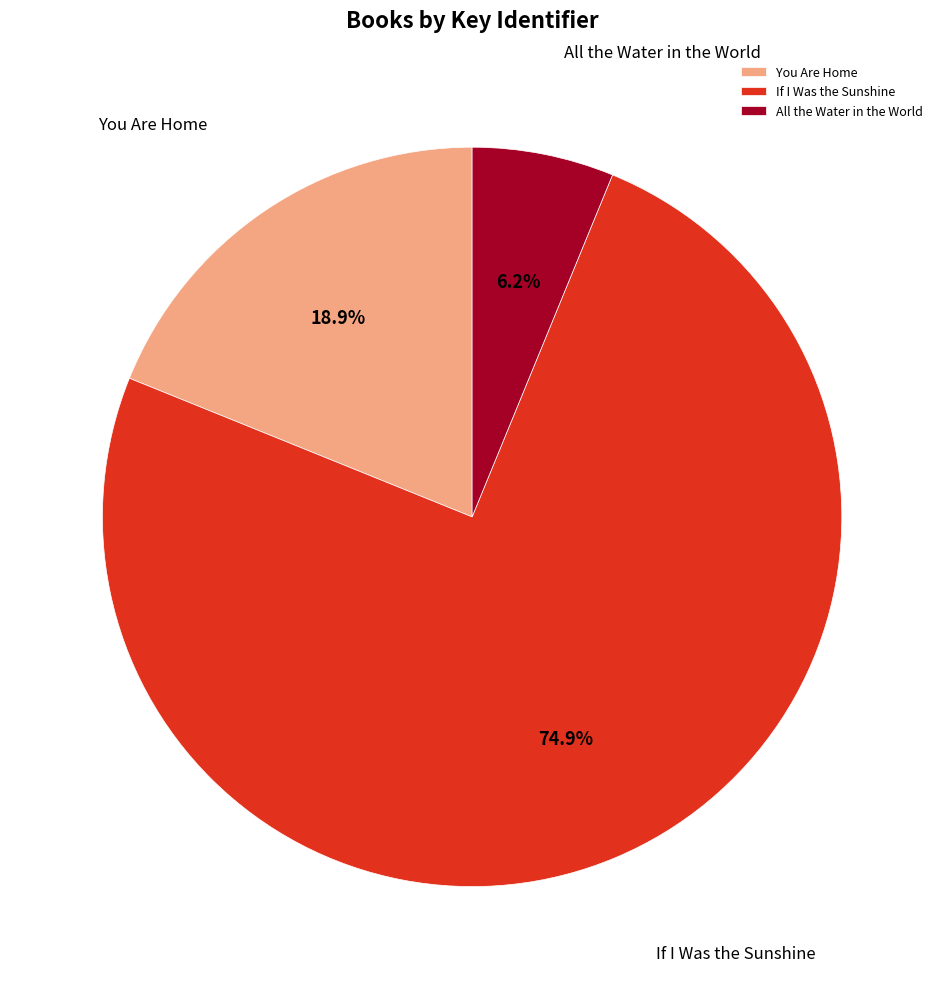

To the nearest percent, what portion does All the Water in the World represent?

6%